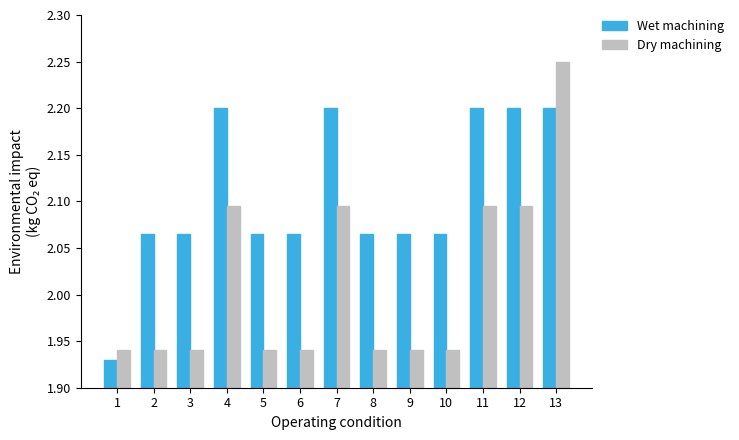

How many groups of bars are there?

13